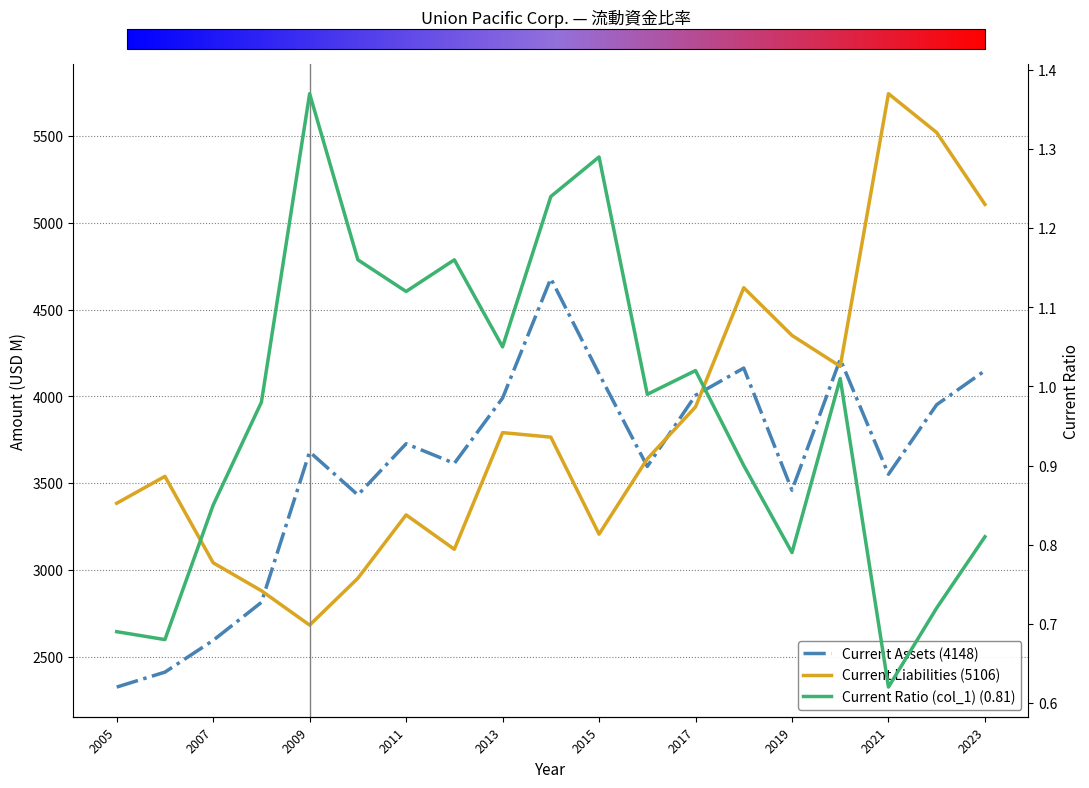

True or false: Current Assets (4148) has a value of 8384.9 at 2023.

False